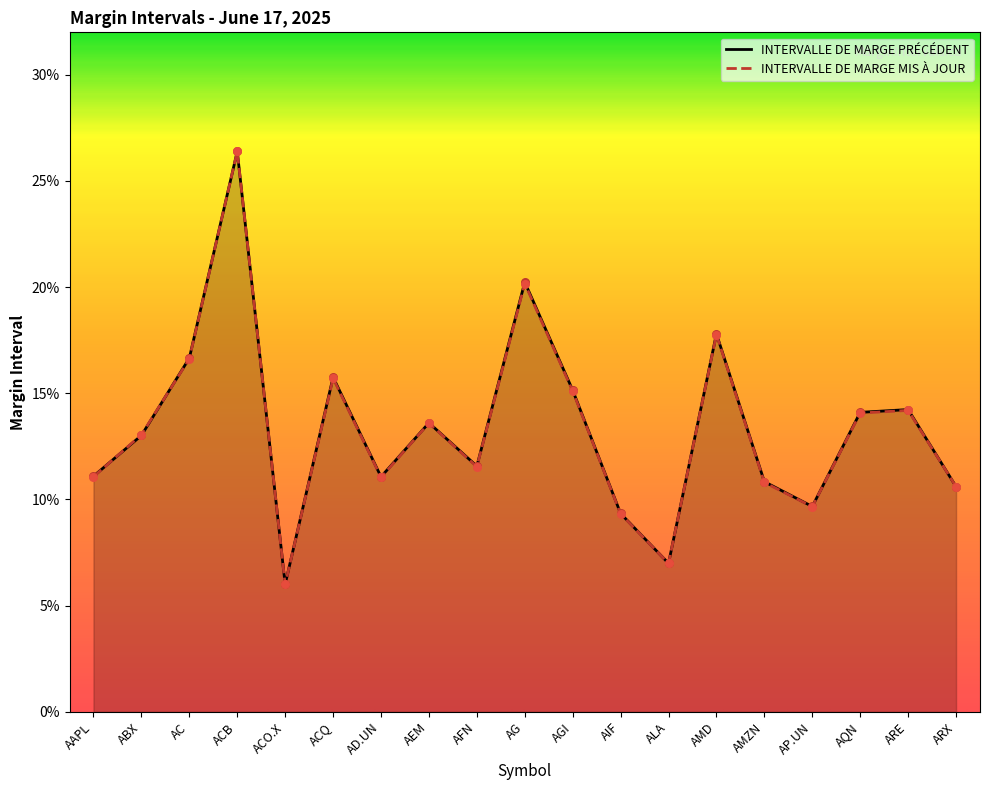

At how many categories does at least one series exceed 0?

19